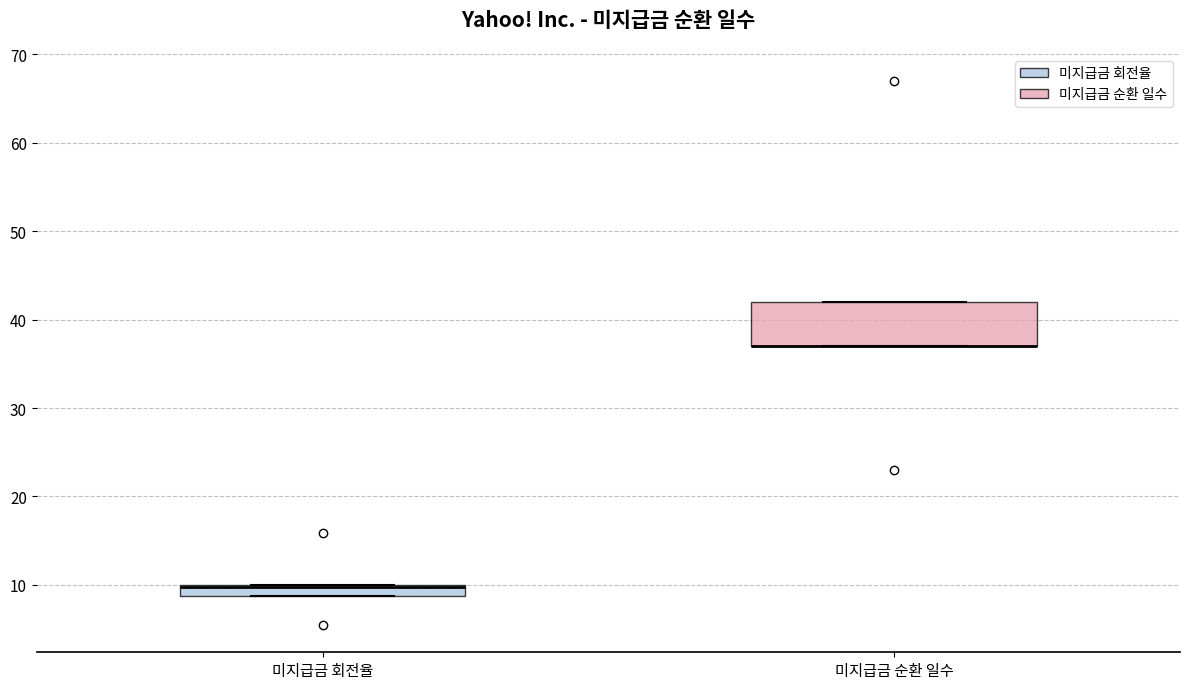

Comparing the boxes themselves (not the whiskers), which one is the tallest?

미지급금 순환 일수